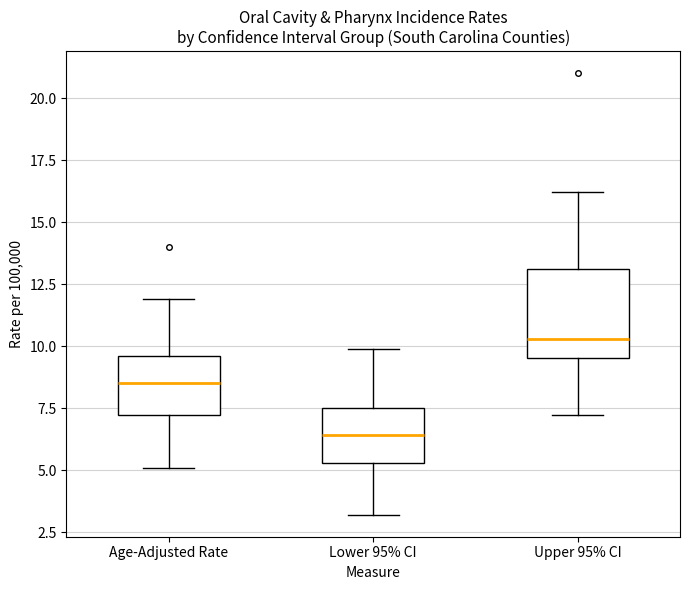

Which box is the tallest, from its lower edge to its upper edge?

Upper 95% CI